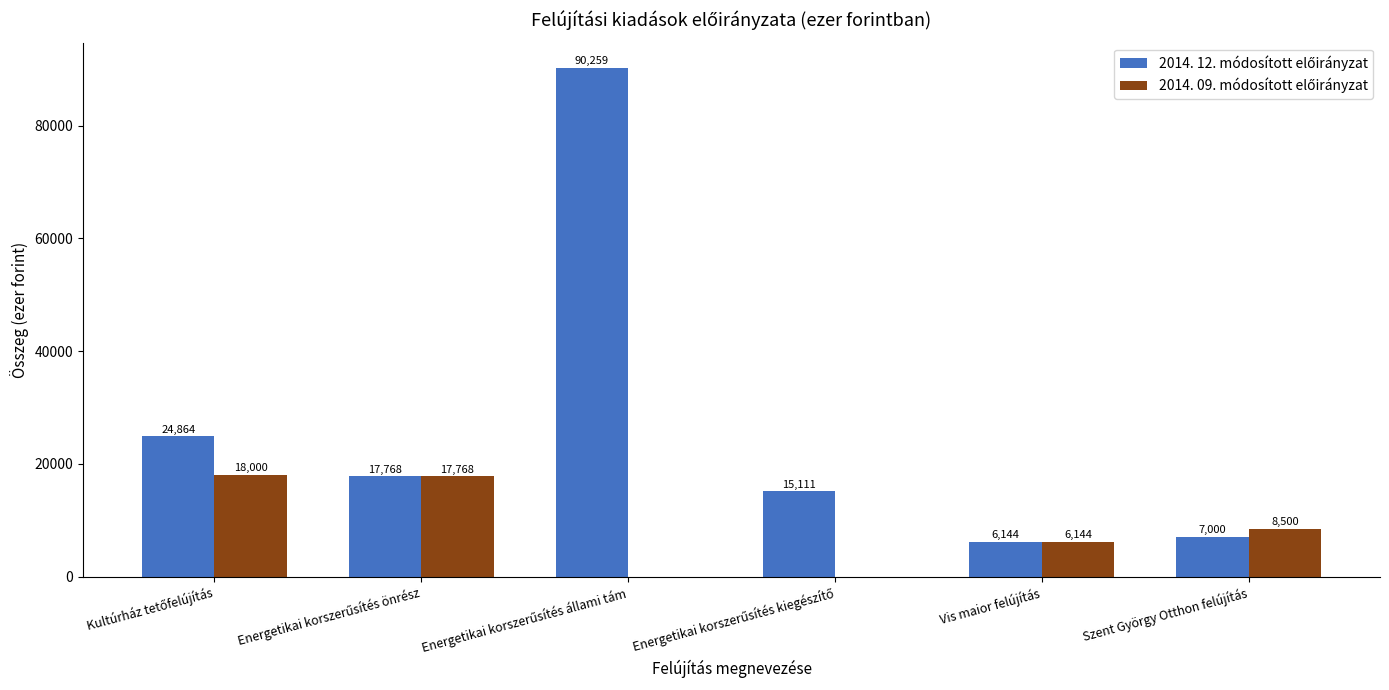

Count the number of data series in this chart.

2